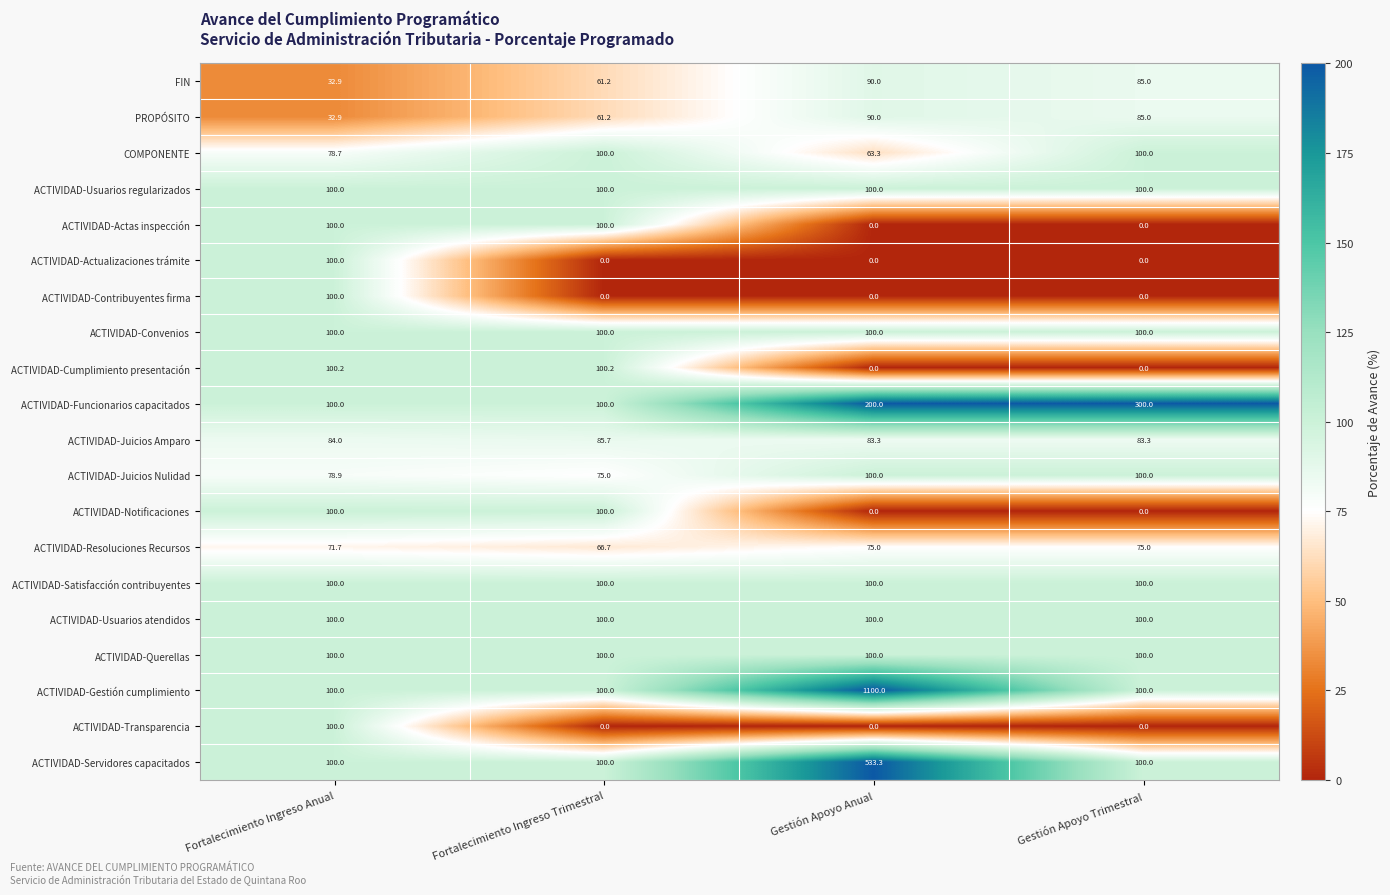

At which category is the sum across all series the highest?

Gestión Apoyo Anual